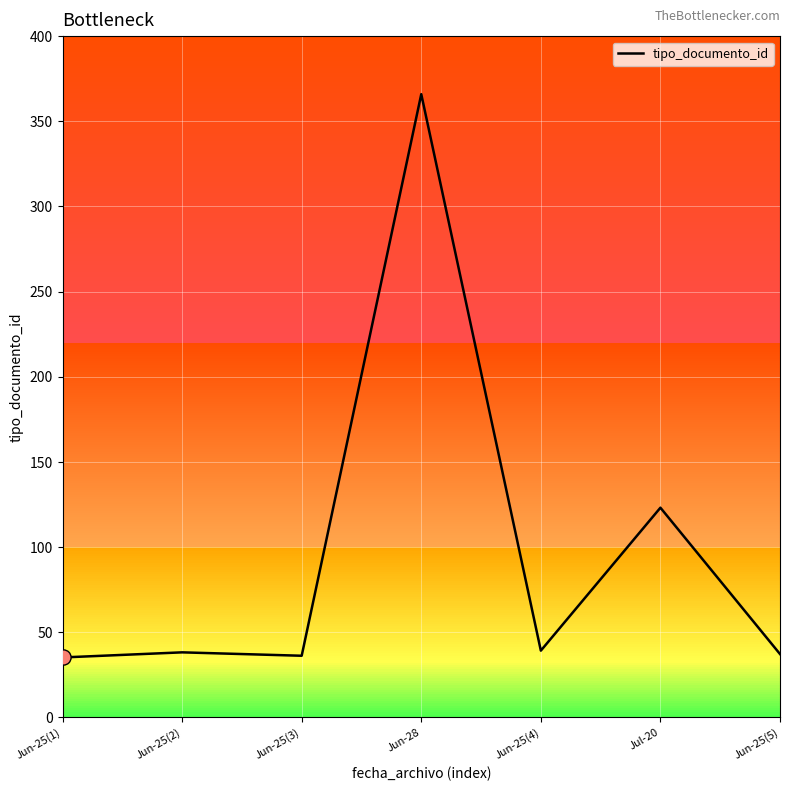

Which has a higher value, Jun-28 or Jun-25(2)?

Jun-28